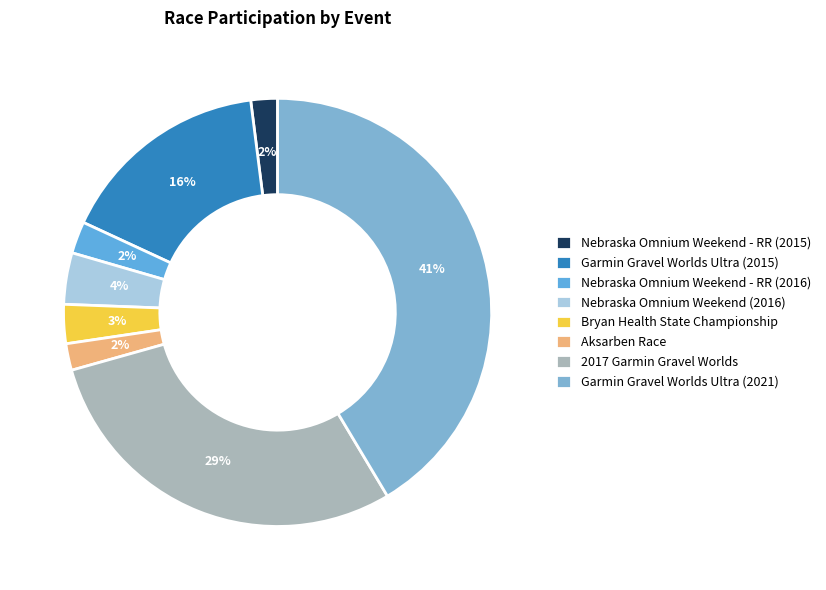

To the nearest percent, what is the combined percentage of Garmin Gravel Worlds Ultra (2015) and Bryan Health State Championship?

19%